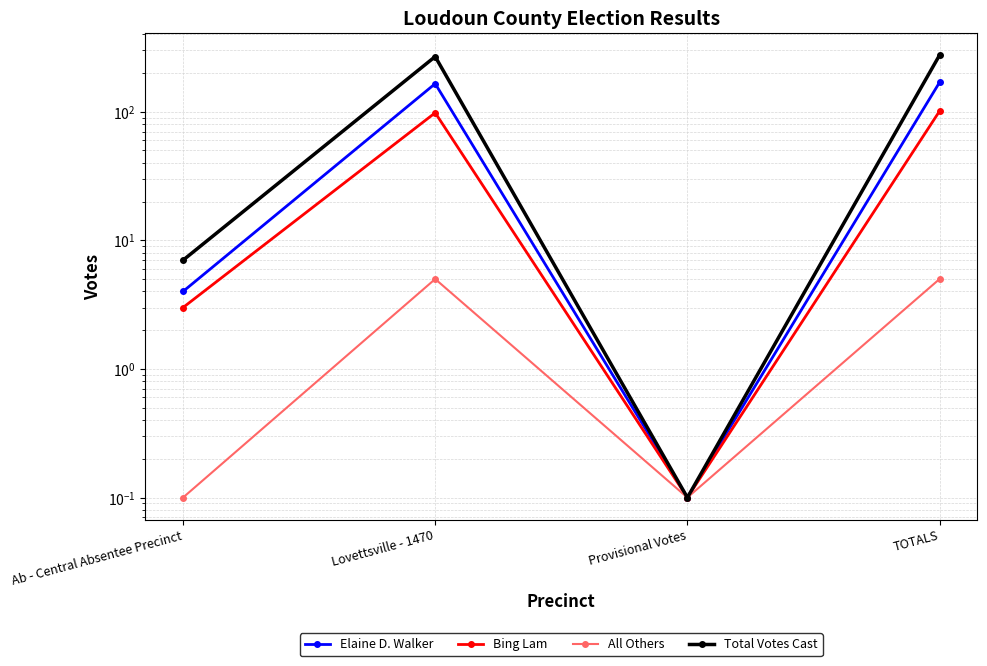

Read the All Others value at Ab - Central Absentee Precinct.

0.1